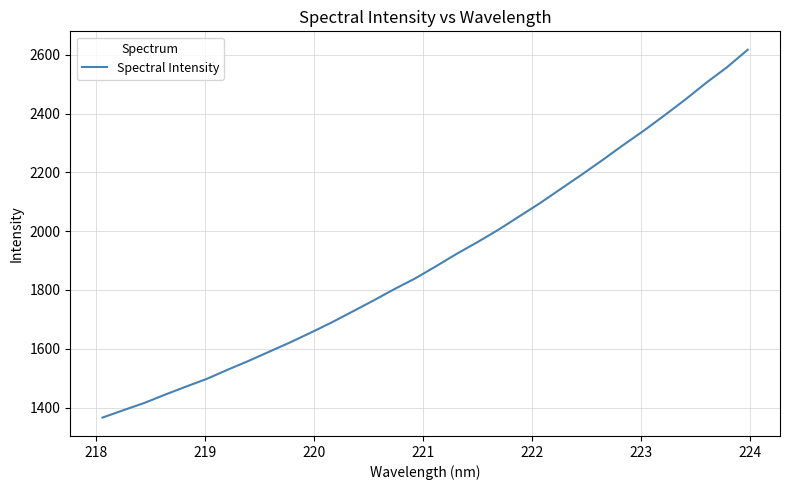

What is the smallest value displayed?

1366.0